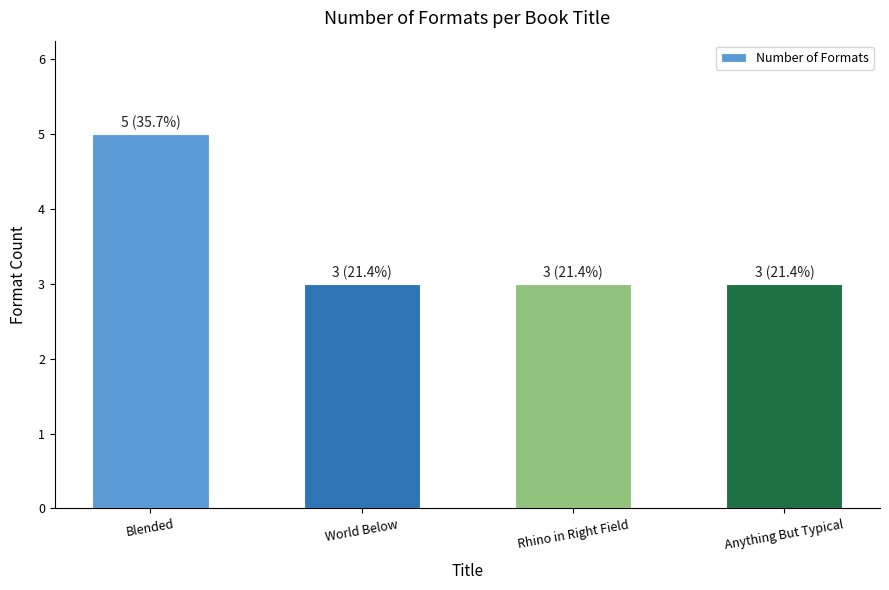

What is the greatest value displayed?

5